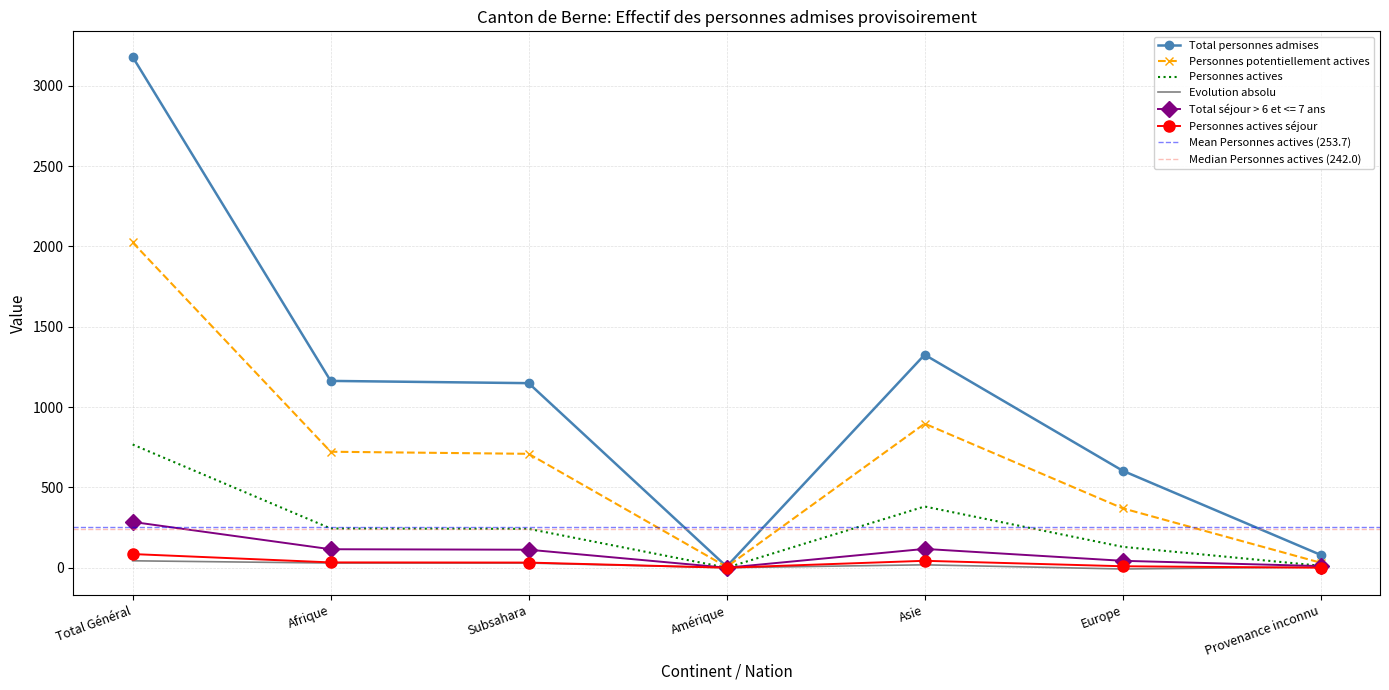

How many interior local valleys does the Total personnes admises series have?

1